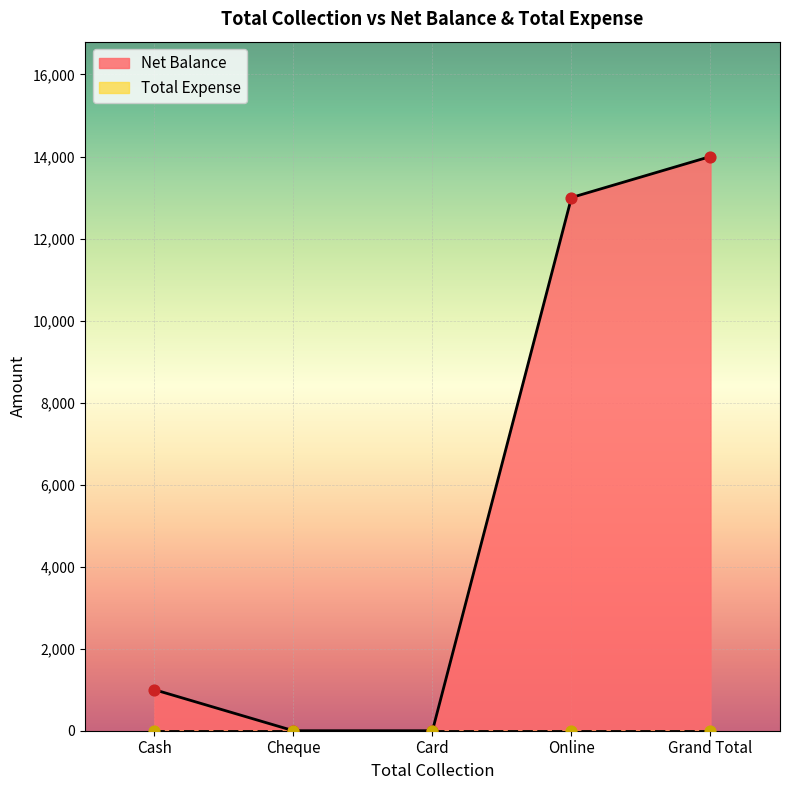

Between Online and Card, which is larger?

Online